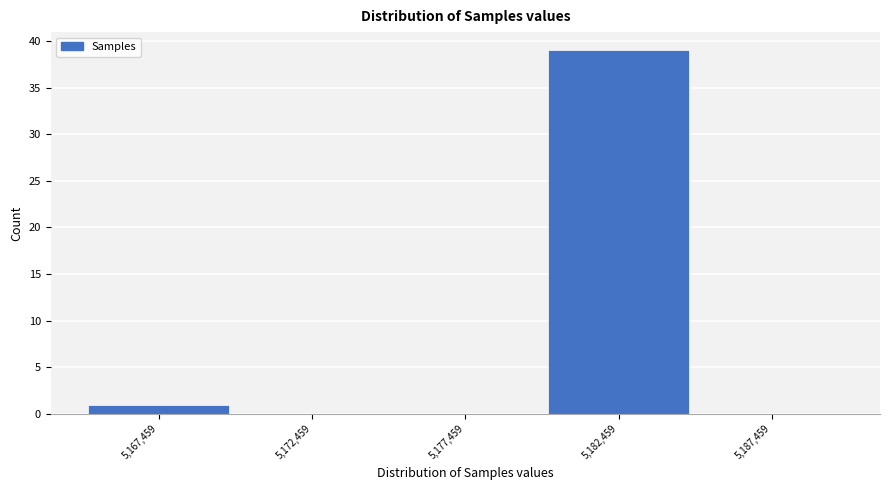

Reading left to right, extract all data points from this chart.

5,167,459=1	5,172,459=0	5,177,459=0	5,182,459=39	5,187,459=0